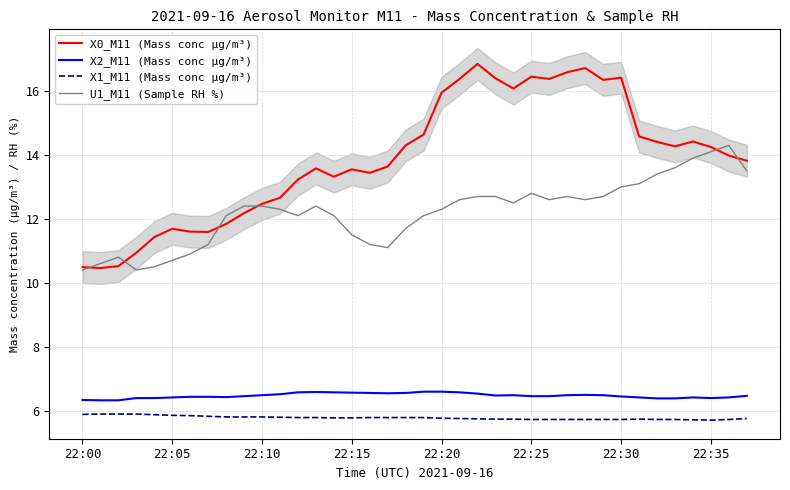

What is the value of the X2_M11 (Mass conc μg/m³) point at the 2nd from the left?

6.3